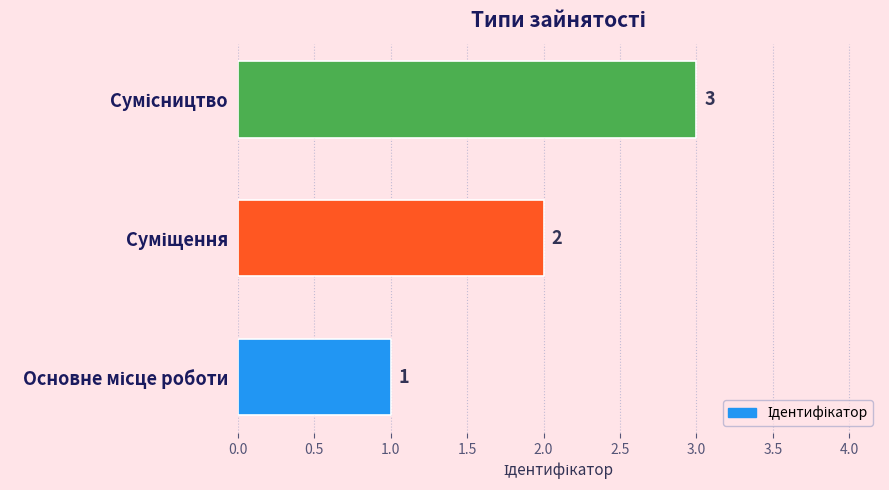

Count the values in the range 1 to 3.

3